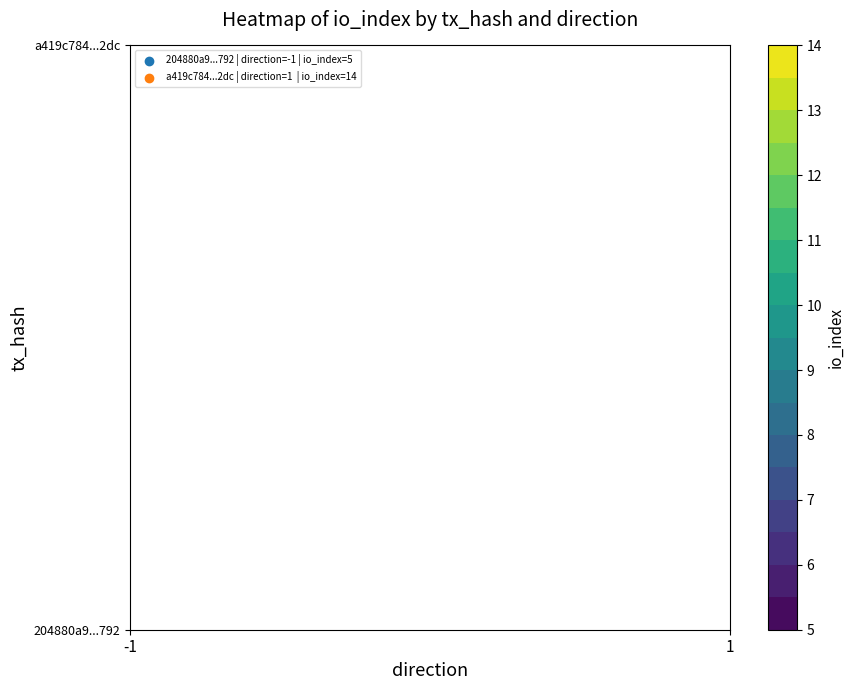

Read the a419c784137a11f6d3e1bfb41593572e866d2dc value at 1, to the nearest 10.

10